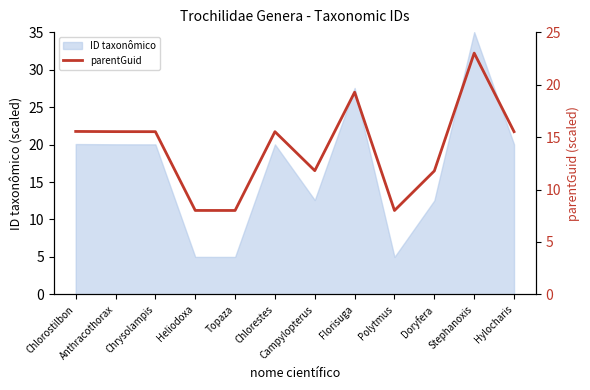

True or false: ID taxonômico has a value of 8.5 at Hylocharis.

False